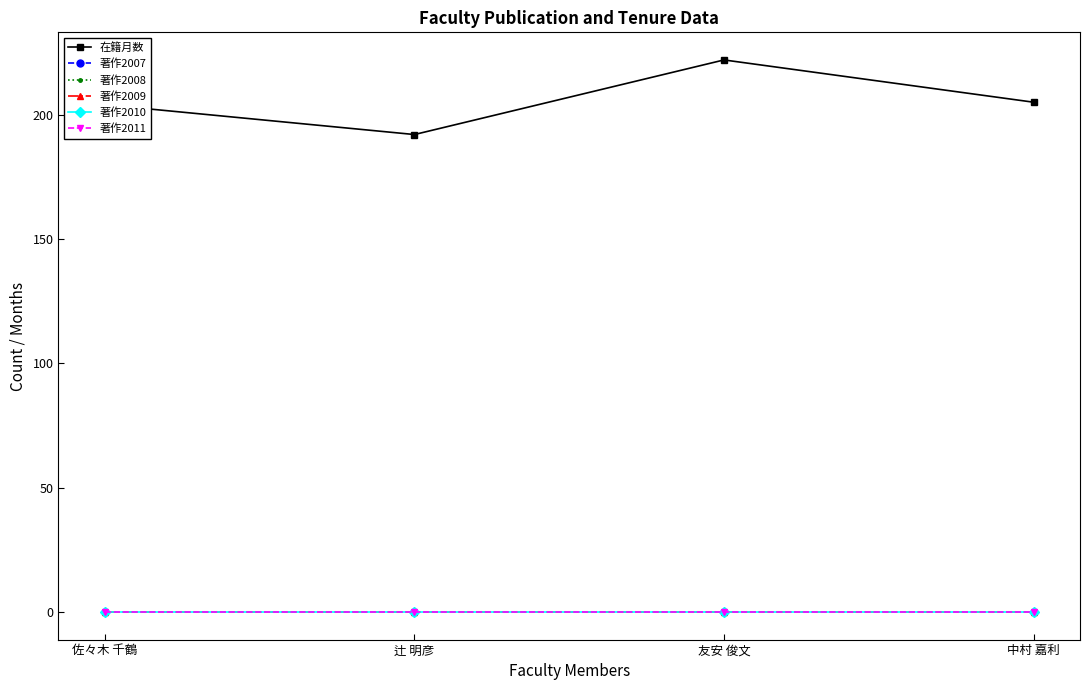

True or false: 在籍月数 and 著作2007 intersect in this chart.

False